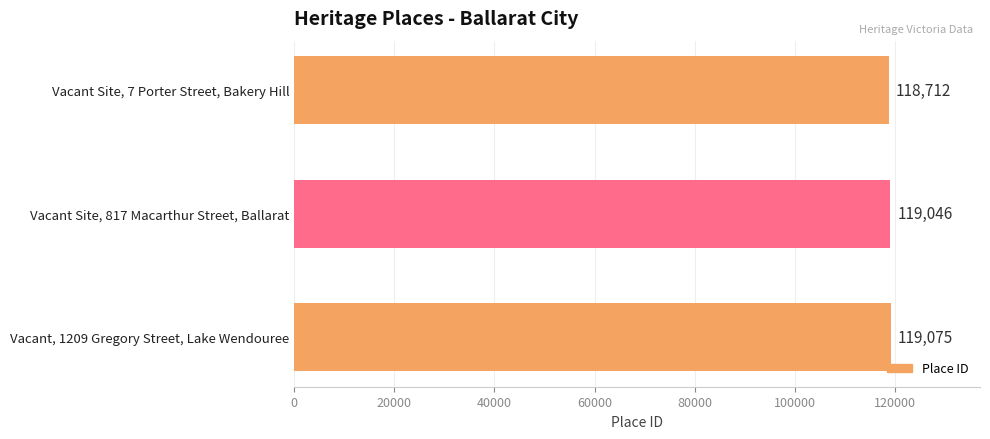

What is the ratio of the value at Vacant Site, 817 Macarthur Street, Ballarat to the value at Vacant, 1209 Gregory Street, Lake Wendouree?

1.0